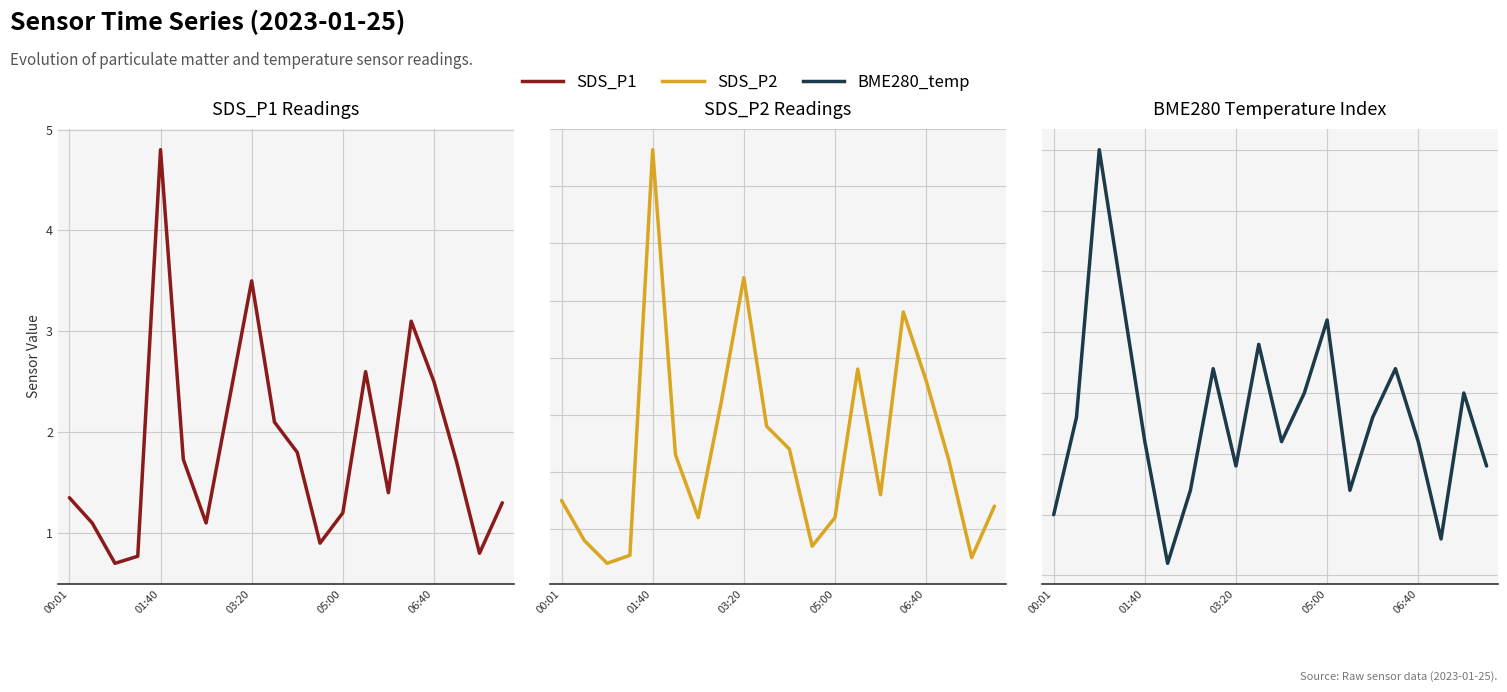

What is the greatest value displayed?

4.8